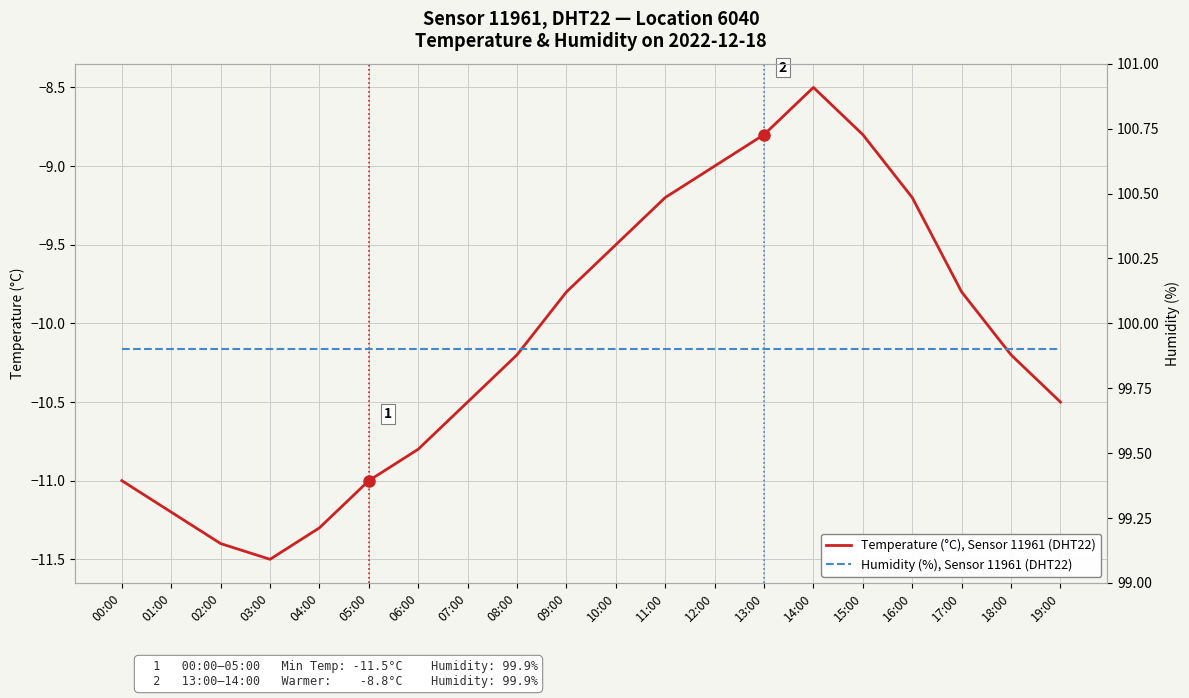

Which series changed the most between 02:00 and 04:00?

Temperature (°C), Sensor 11961 (DHT22)